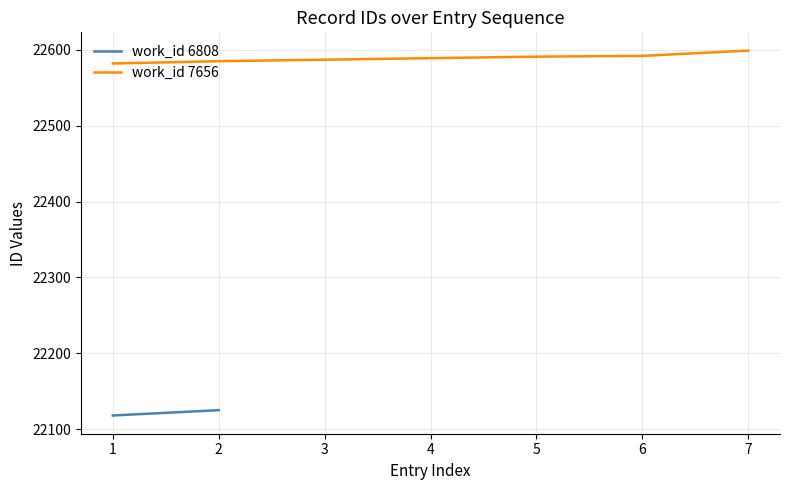

What is the lowest value of the work_id 7656 series?

22582